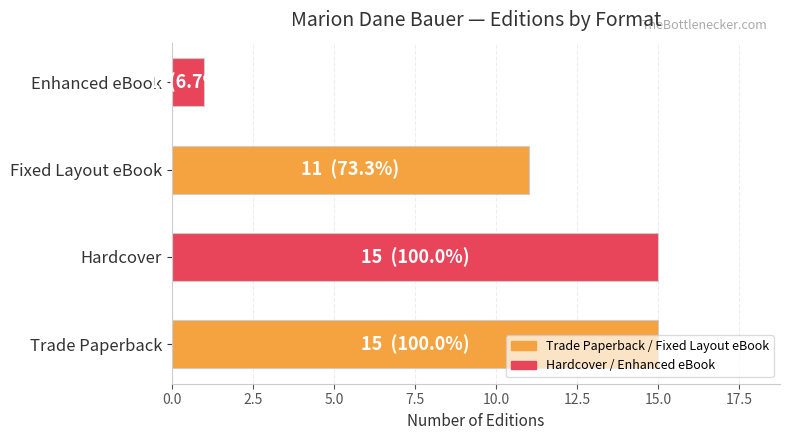

Which category has the lowest value across all series?

Enhanced eBook